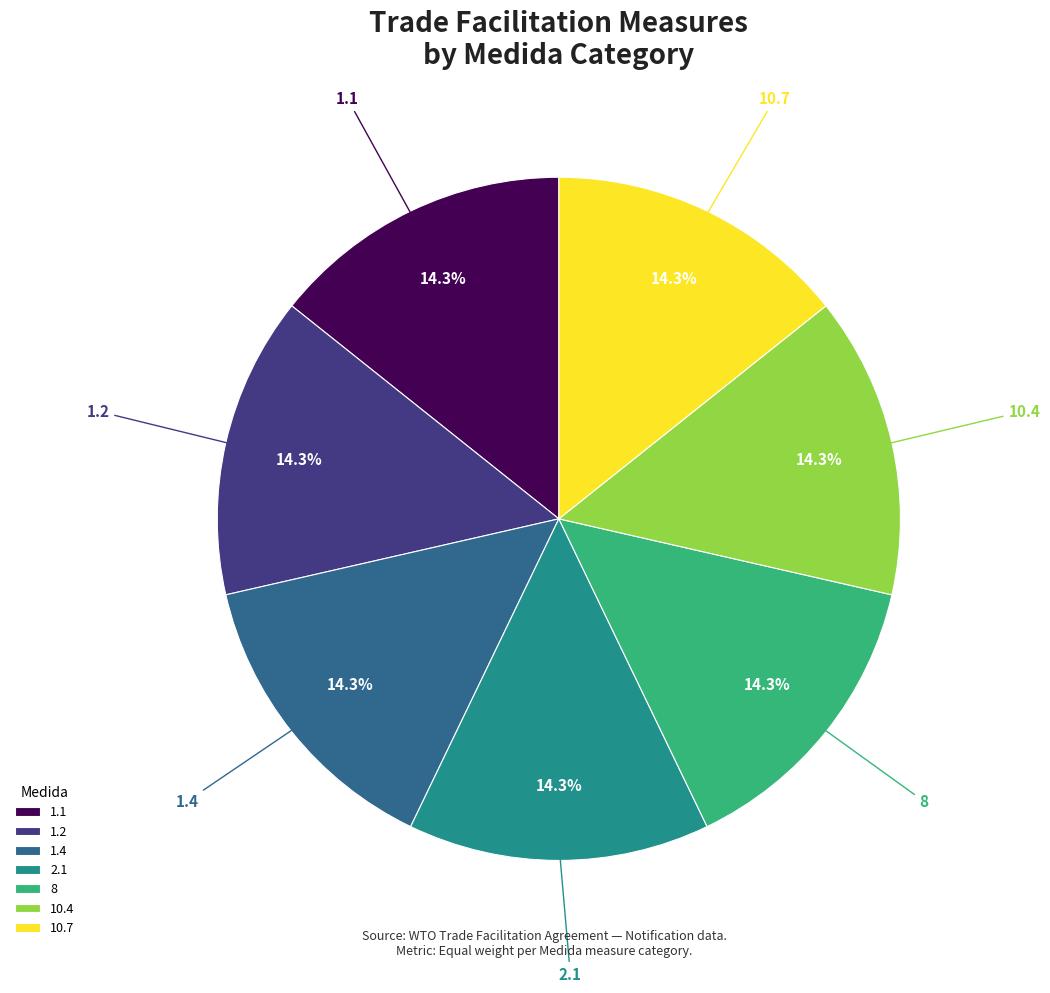

What is the ratio of the value at 8 to the value at 1.4?

1.0